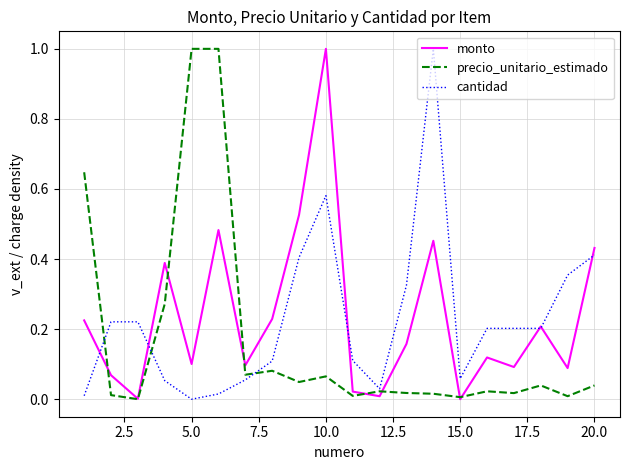

How many categories are shown in the chart?

20